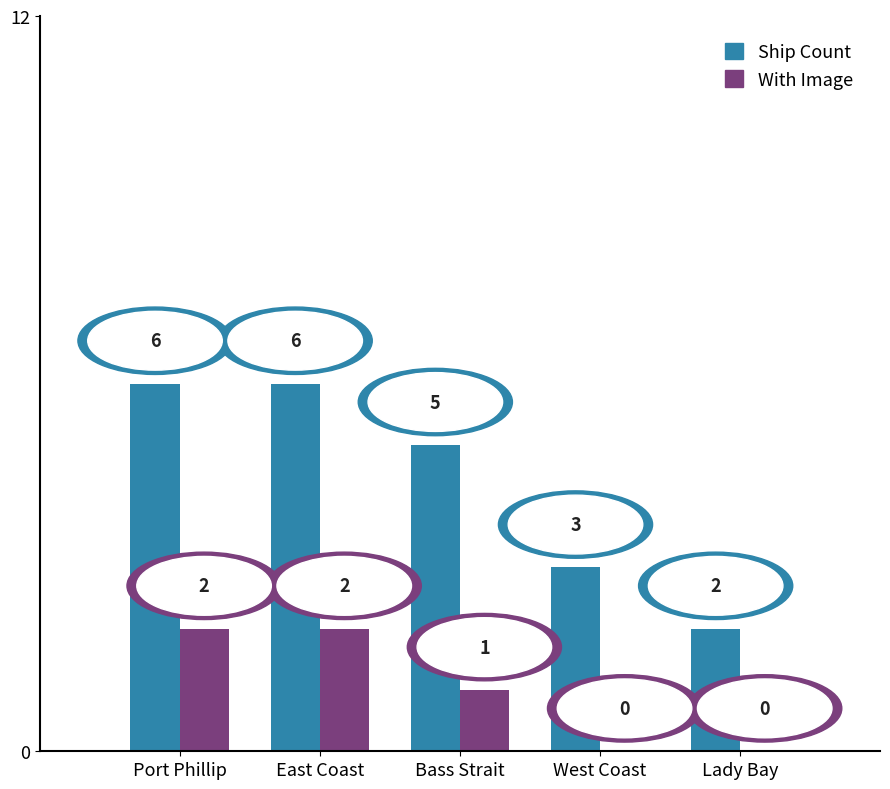

Between East Coast and West Coast, which series saw the biggest shift?

Ship Count